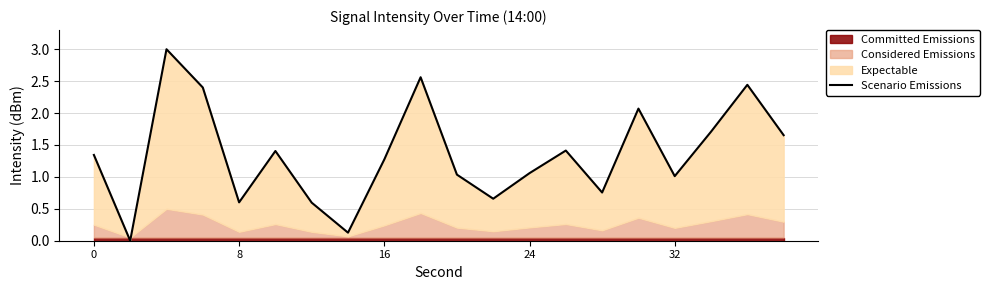

True or false: the data shows 1.7 at 8.

False